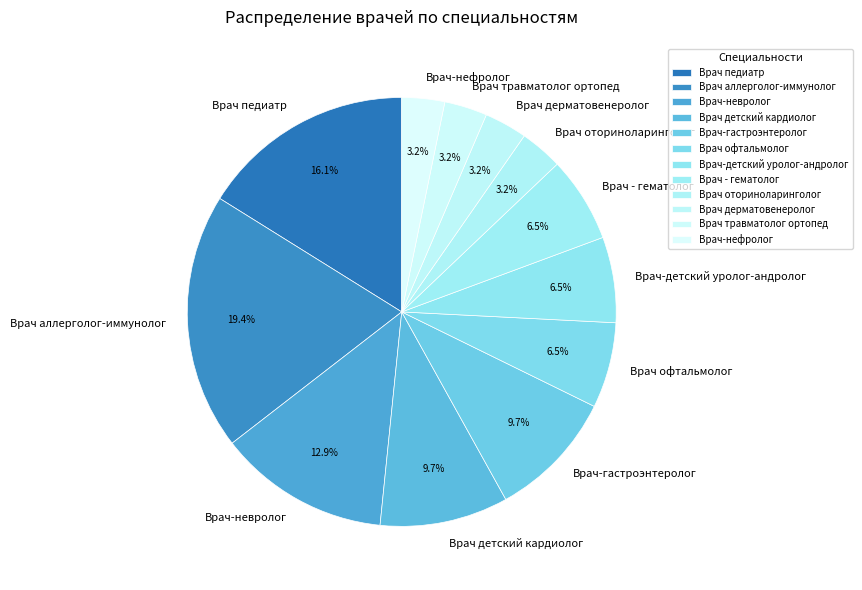

How many slices are in this pie chart?

12